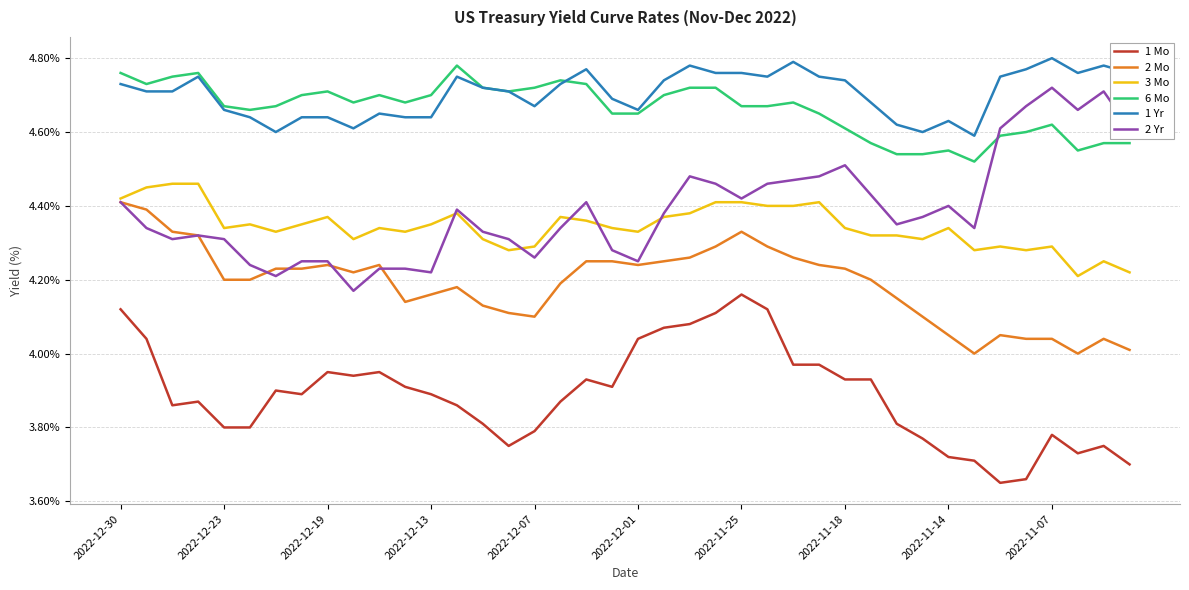

True or false: 1 Mo and 2 Yr cross at least once.

False